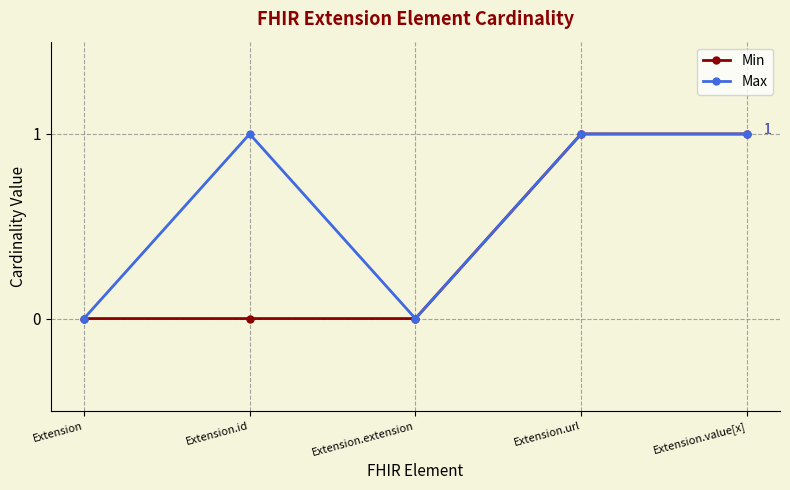

Where is the first local maximum for Max?

Extension.id